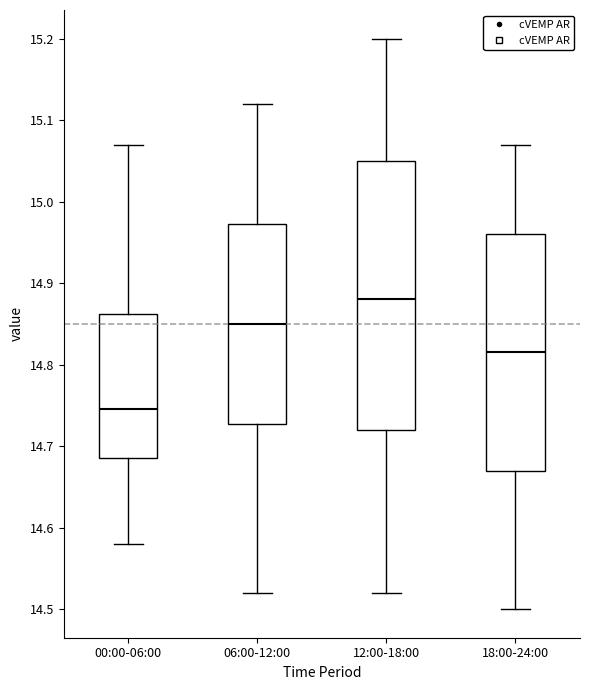

Which box is the tallest, from its lower edge to its upper edge?

12:00-18:00